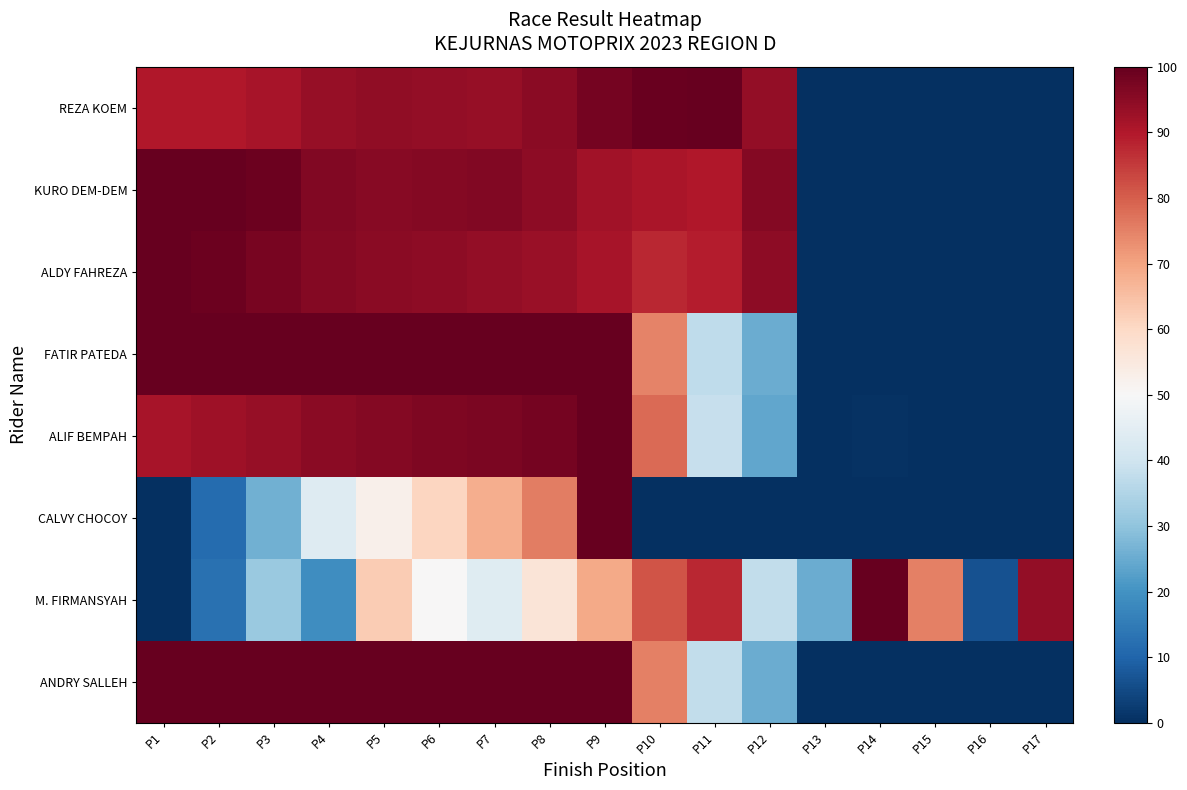

Between P13 and P12, which is larger?

P12